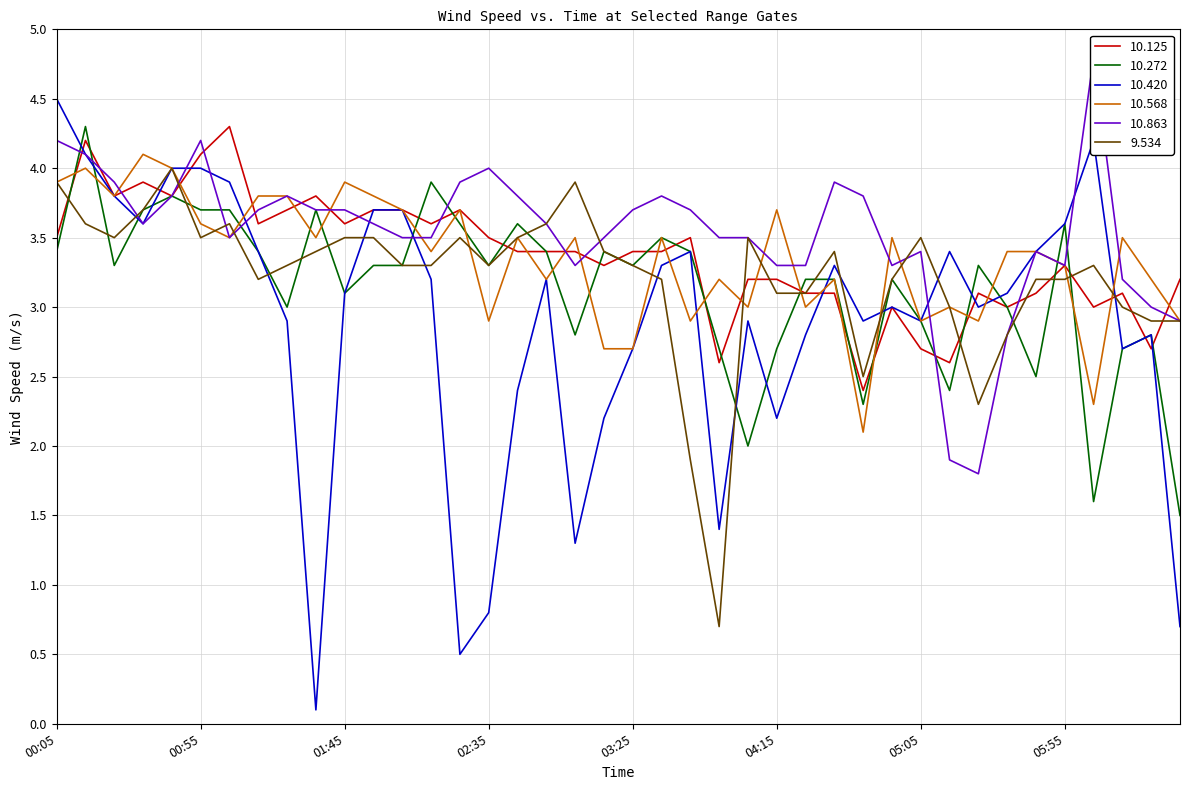

What is the highest value of the 10.568 series?

4.1